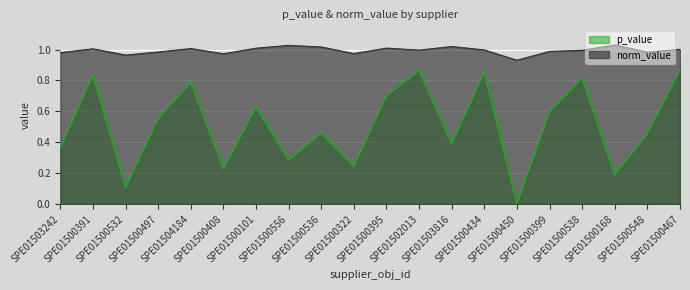

What is the difference between the second highest and second lowest values in the norm_value series?

0.1